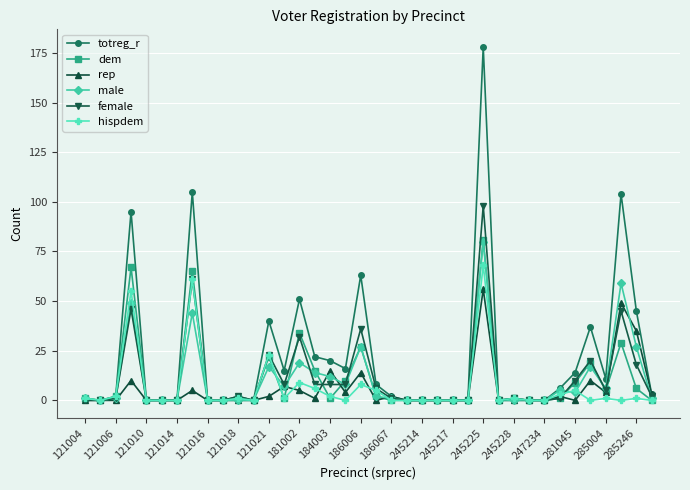

Which series has the largest total across all categories?

totreg_r